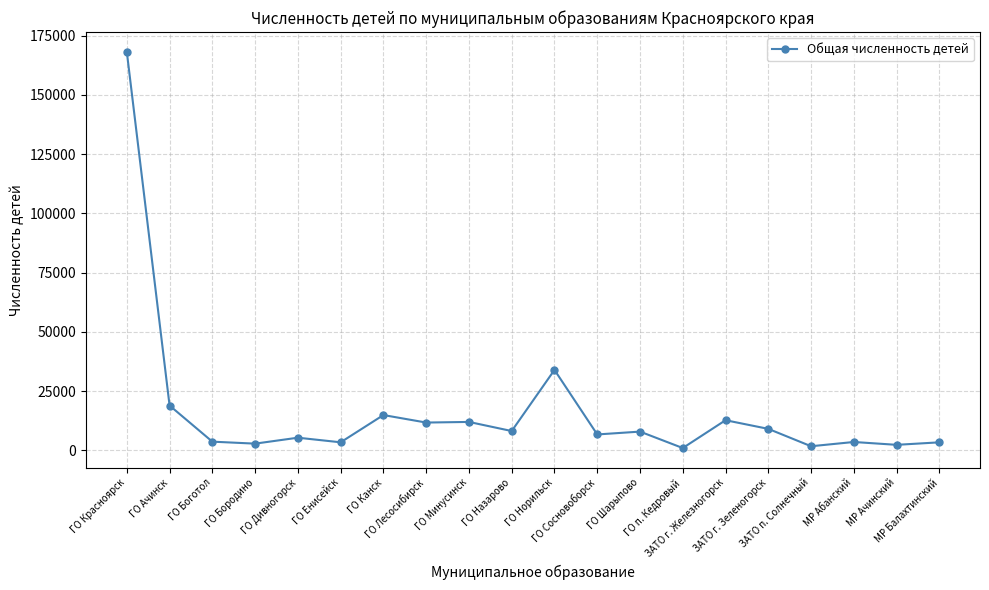

What is the greatest value displayed?

168124